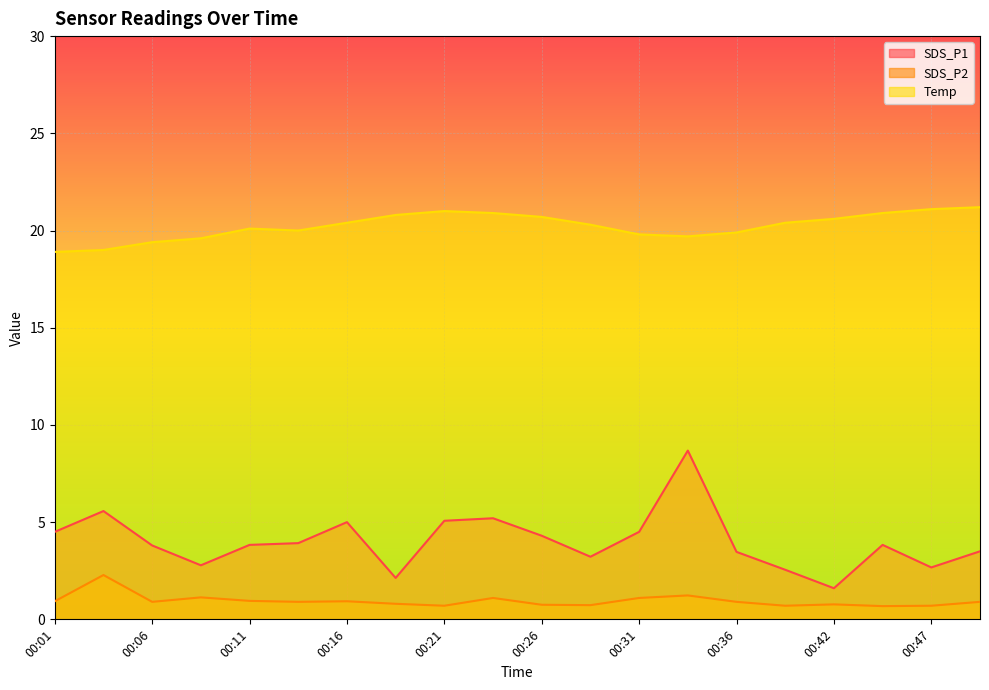

The SDS_P1 series shows 5.2 at 00:24. True or false?

True